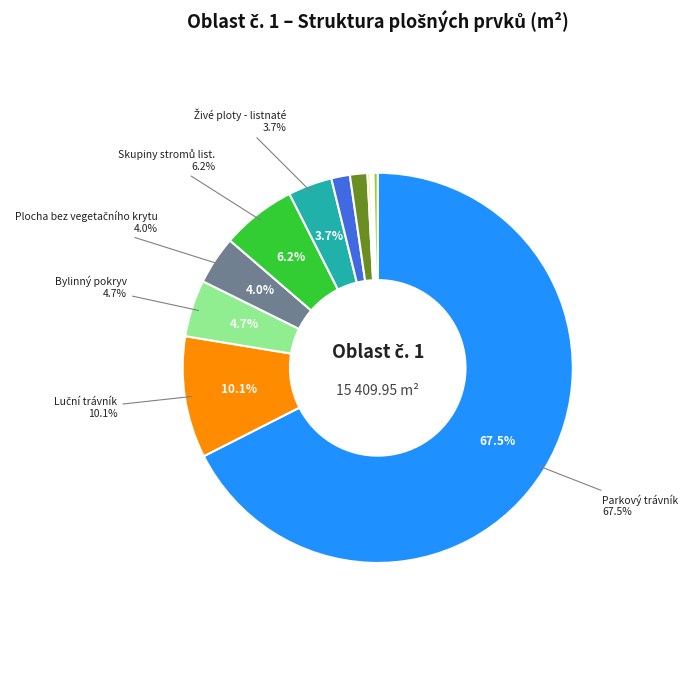

Does any single category account for the majority?

Yes